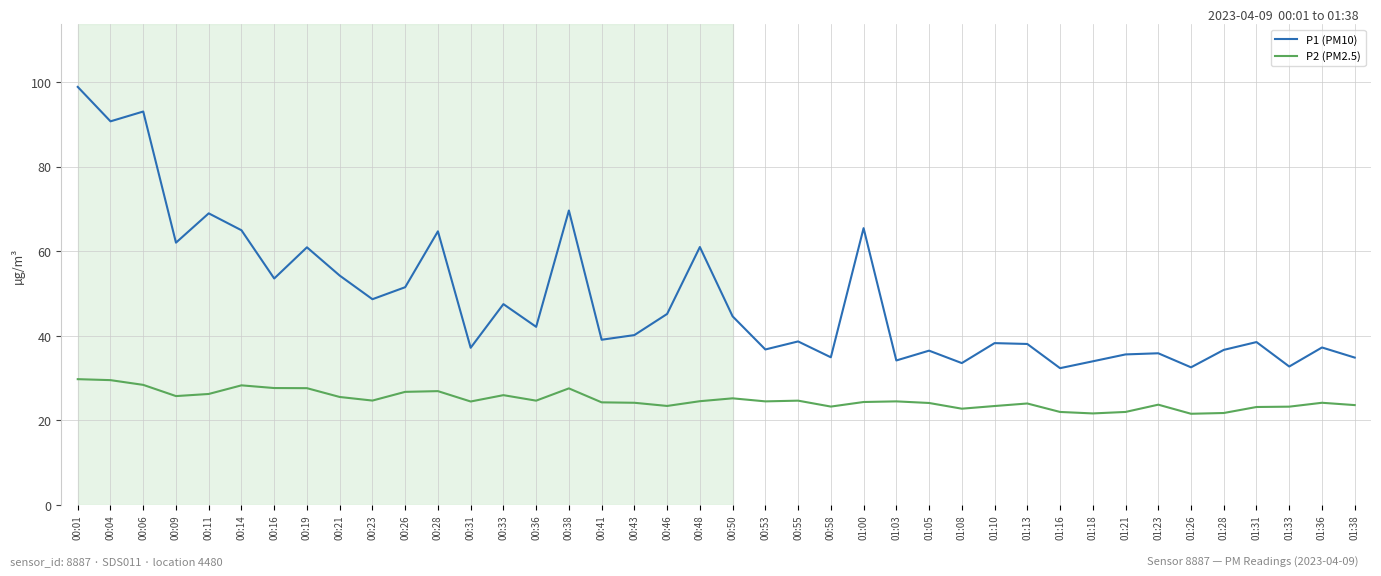

True or false: P1 (PM10) and P2 (PM2.5) intersect in this chart.

False